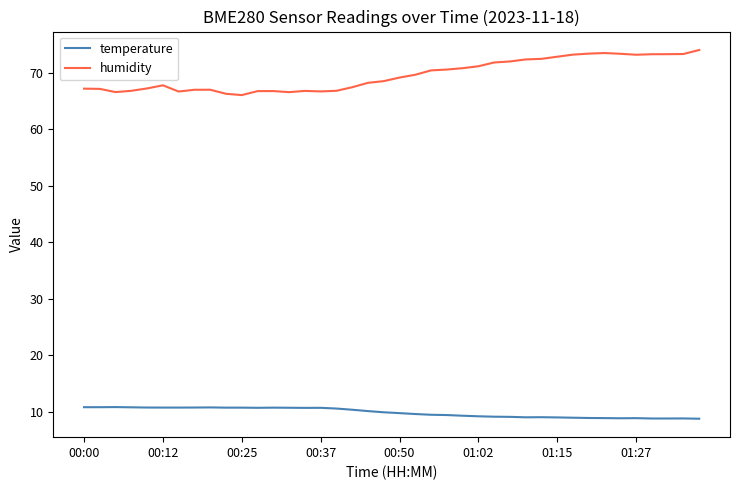

True or false: temperature and humidity cross at least once.

False